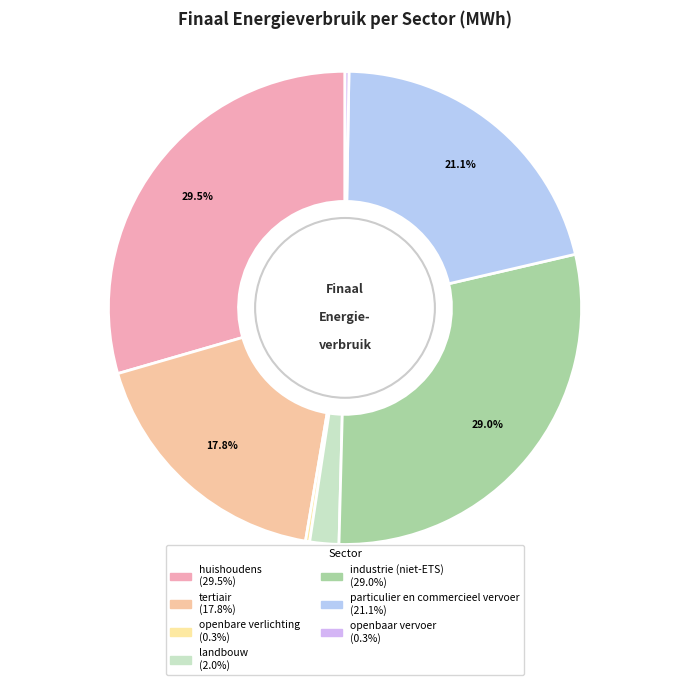

To the nearest percent, what is the combined percentage of tertiair and landbouw?

20%